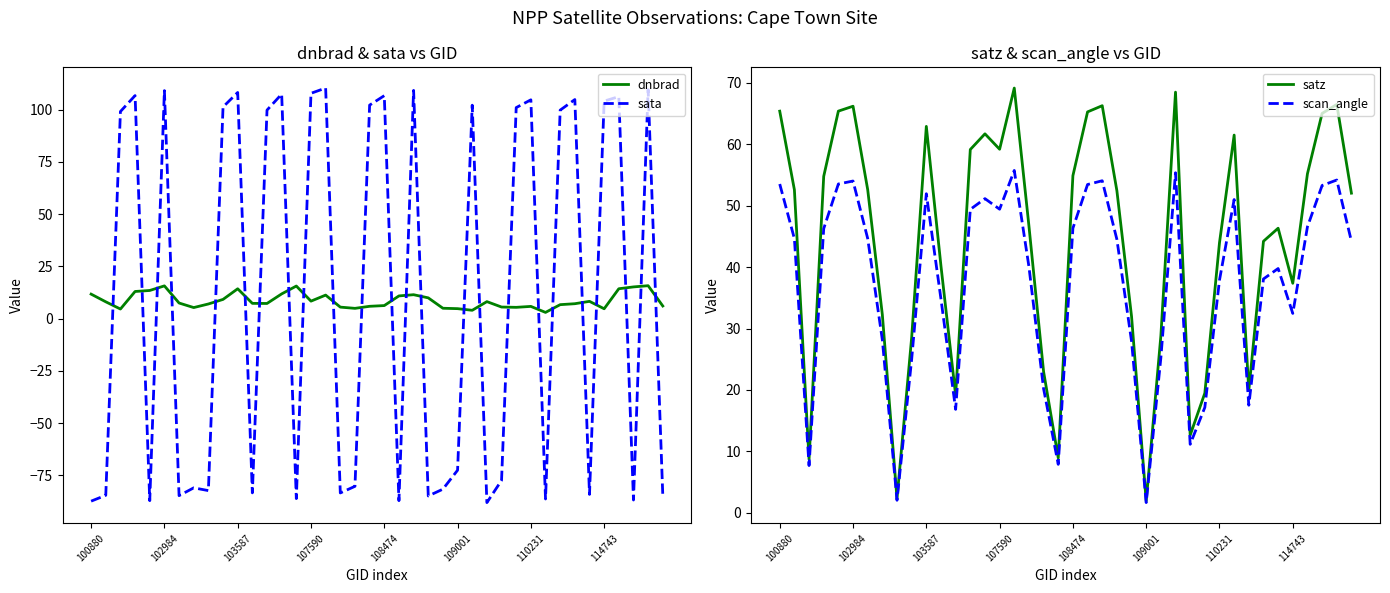

What is the minimum value for sata?

-88.0